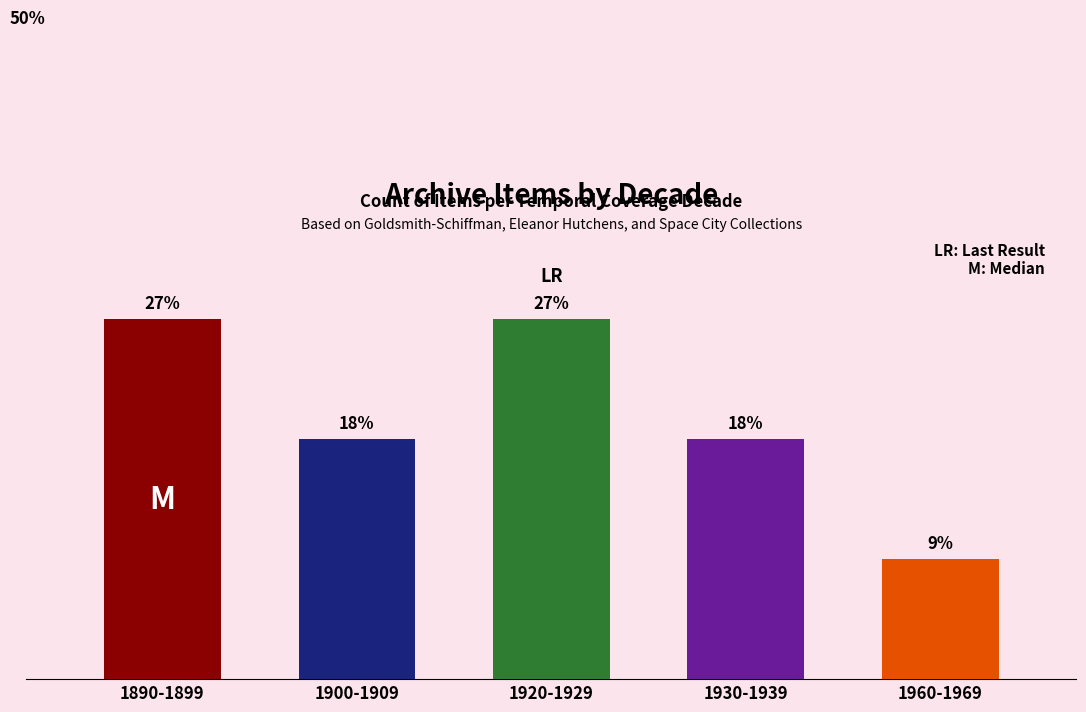

What is the average value?

20.0